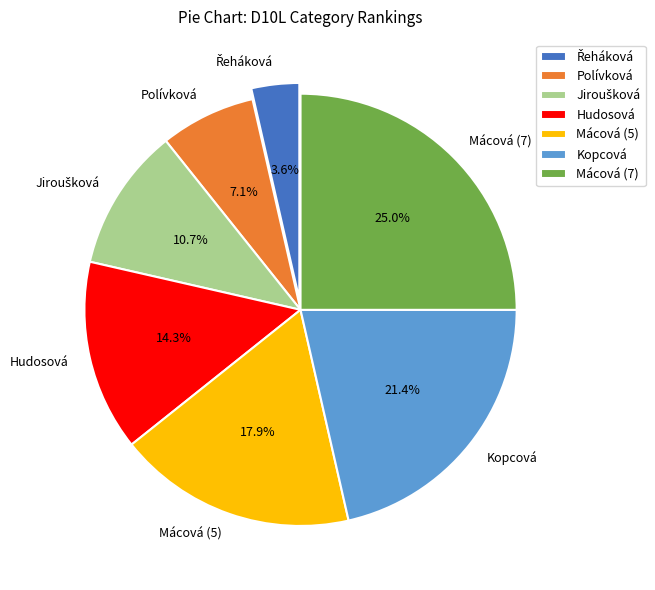

To the nearest percent, what is the difference between the largest and smallest slice percentages?

21%